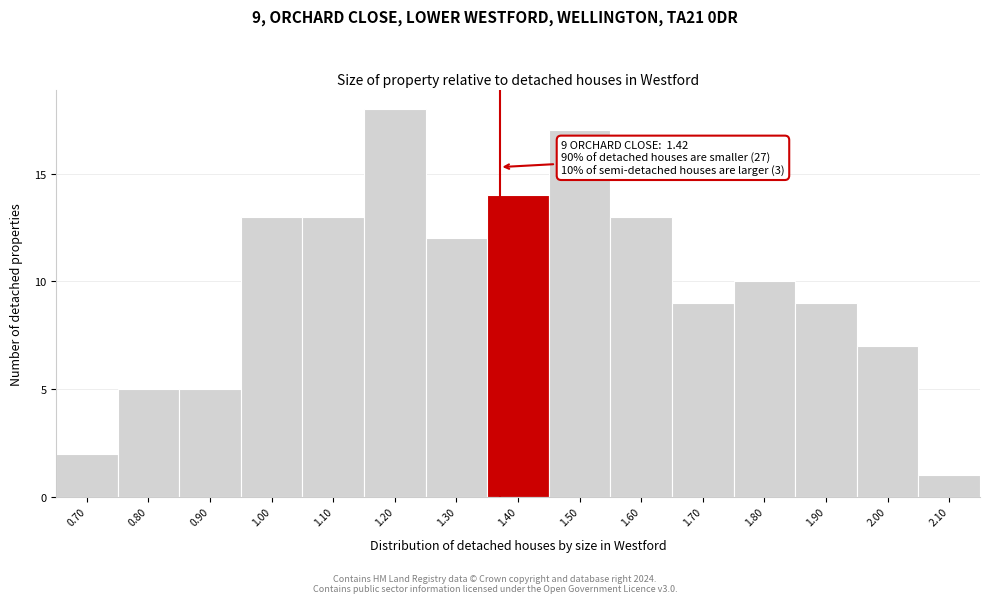

Reading right to left, transcribe all the data shown in this chart.

1	7	9	10	9	13	17	14	12	18	13	13	5	5	2